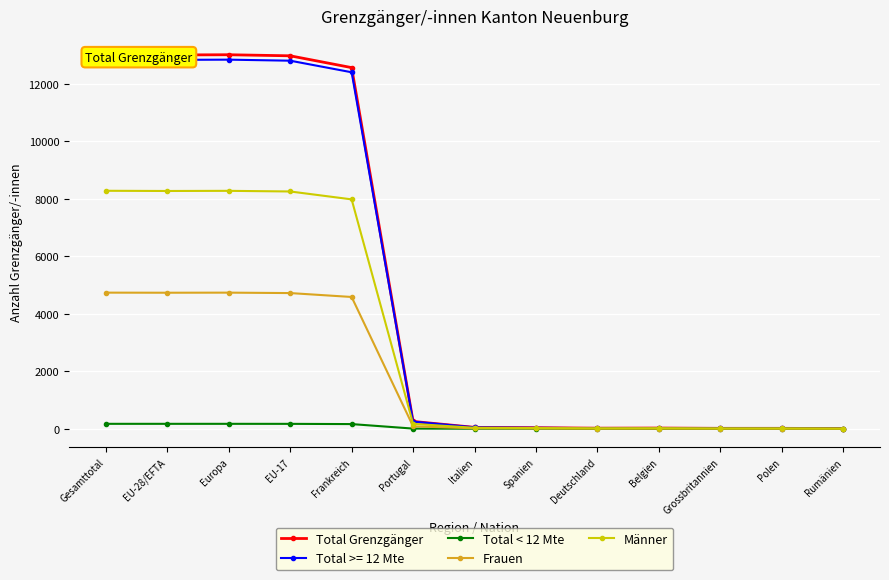

True or false: Total < 12 Mte and Frauen intersect in this chart.

False